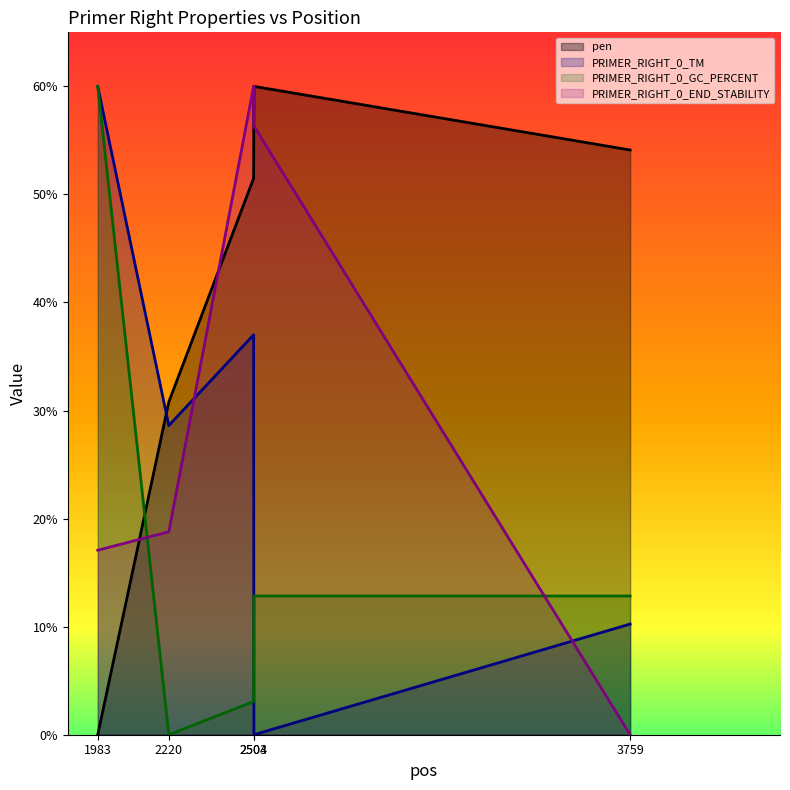

List the series in order of their overall mean, highest first.

pen, PRIMER_RIGHT_0_END_STABILITY, PRIMER_RIGHT_0_TM, PRIMER_RIGHT_0_GC_PERCENT